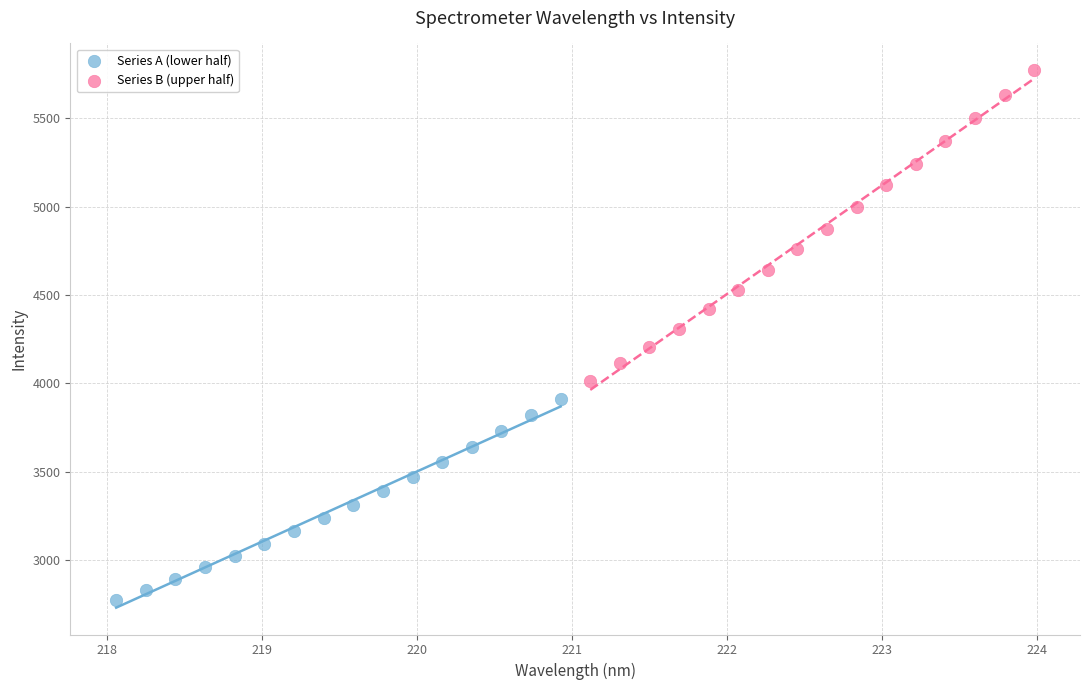

Which series contains the highest Y value?

Series B (upper half)